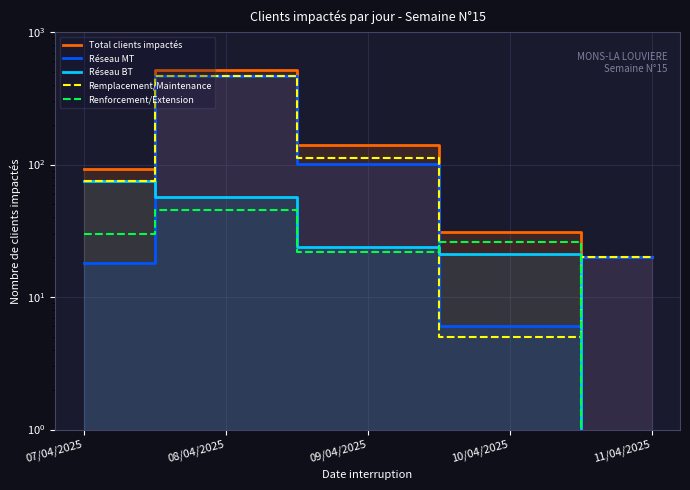

How many interior local peaks does the Total clients impactés series have?

1